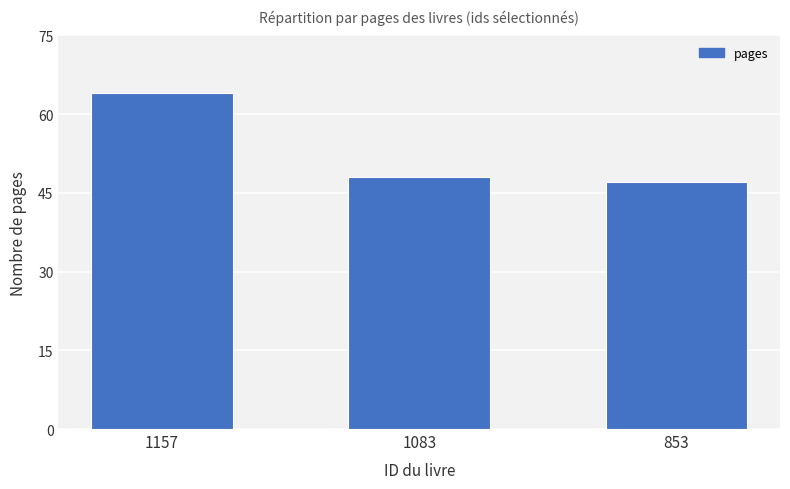

Where is the data nearest to the value 55?

1083